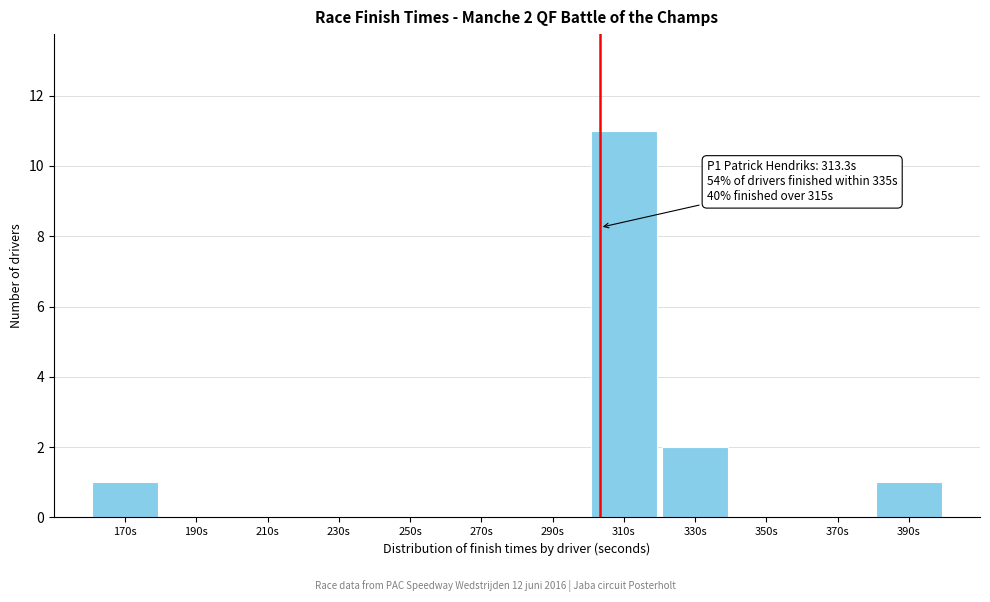

Reading left to right, list all the values displayed in this chart.

170s=1	190s=0	210s=0	230s=0	250s=0	270s=0	290s=0	310s=11	330s=2	350s=0	370s=0	390s=1